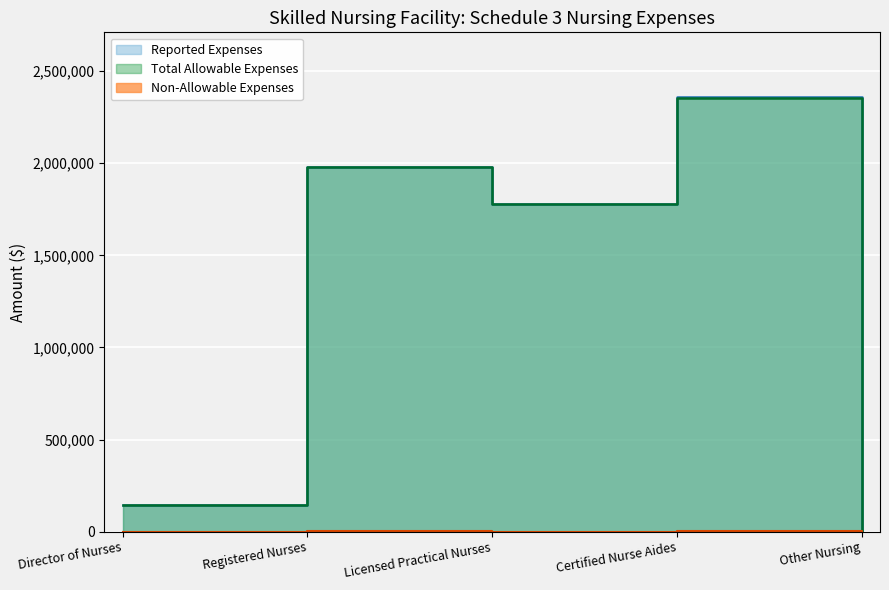

True or false: Total Allowable Expenses and Reported Expenses cross at least once.

False